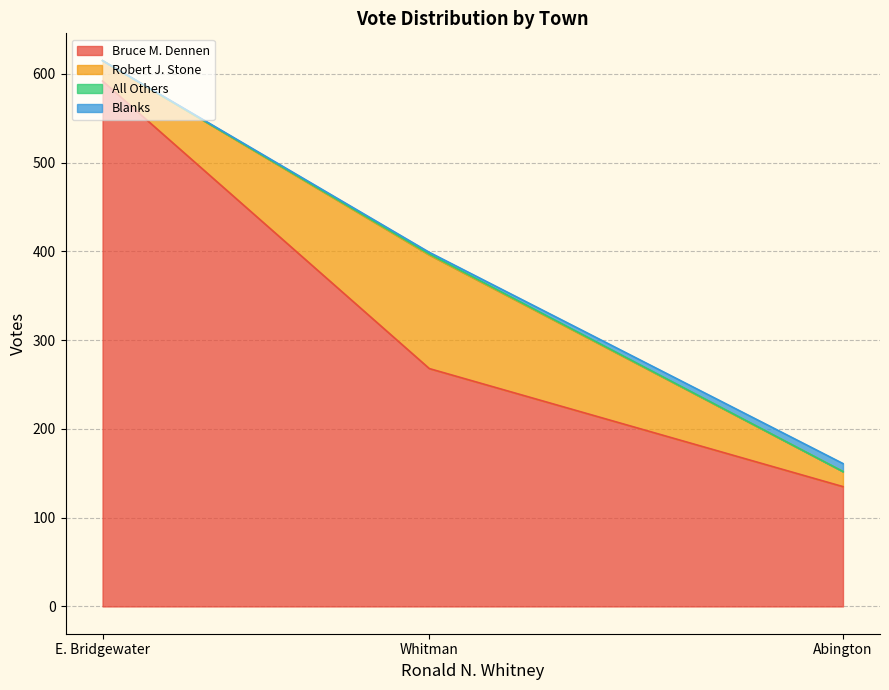

Which category has the lowest value in the Bruce M. Dennen series?

Abington